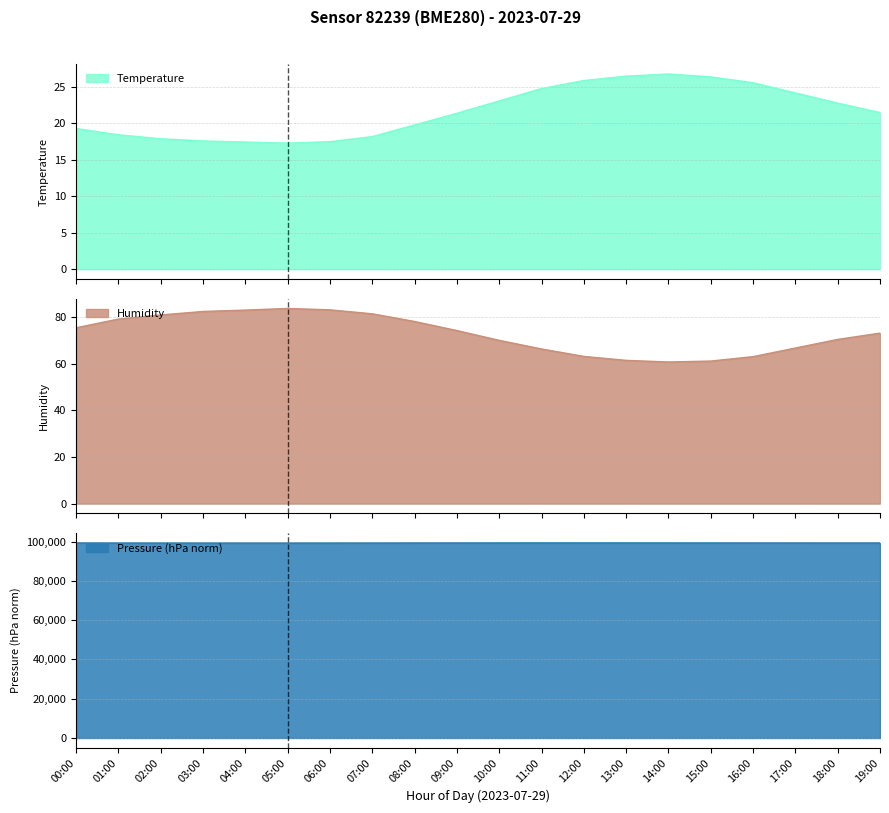

True or false: Pressure (hPa norm) has a value of 99288.2 at 12:00.

True